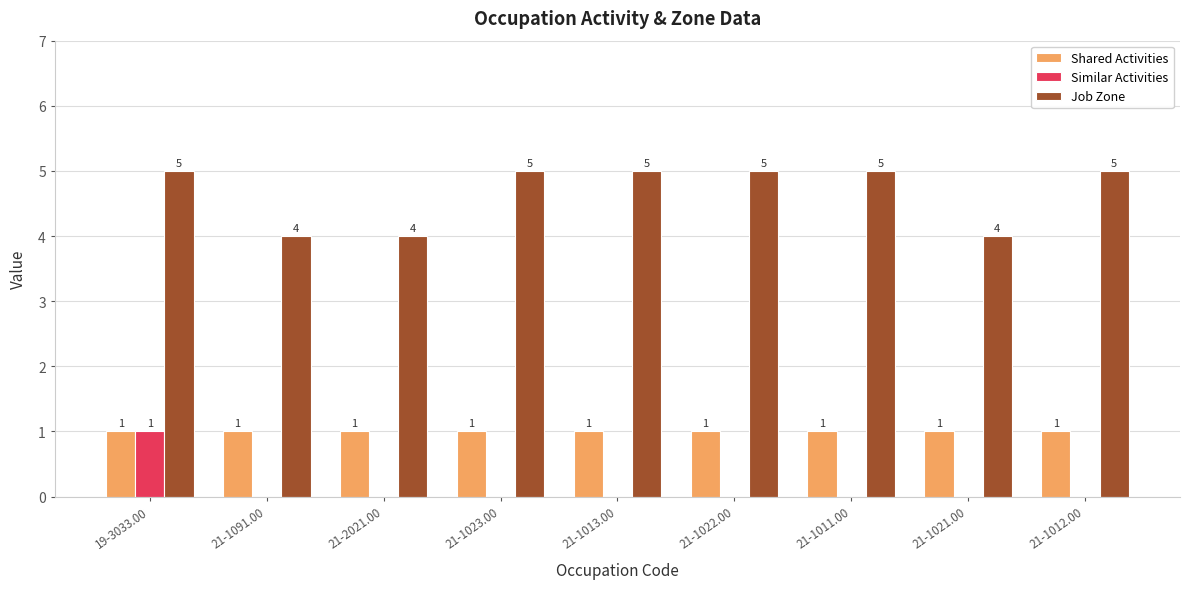

How many series are shown in this chart?

3